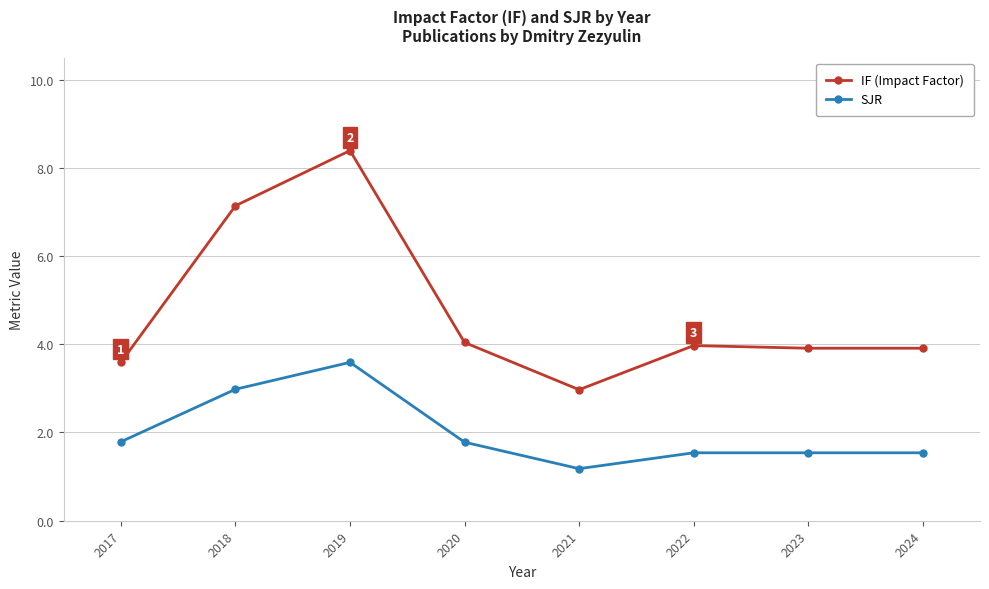

Reading left to right, transcribe all the data shown in this chart.

IF (Impact Factor): 2017=3.6	2018=7.1	2019=8.4	2020=4.0	2021=3.0	2022=4.0	2023=3.9	2024=3.9
SJR: 2017=1.8	2018=3.0	2019=3.6	2020=1.8	2021=1.2	2022=1.5	2023=1.5	2024=1.5